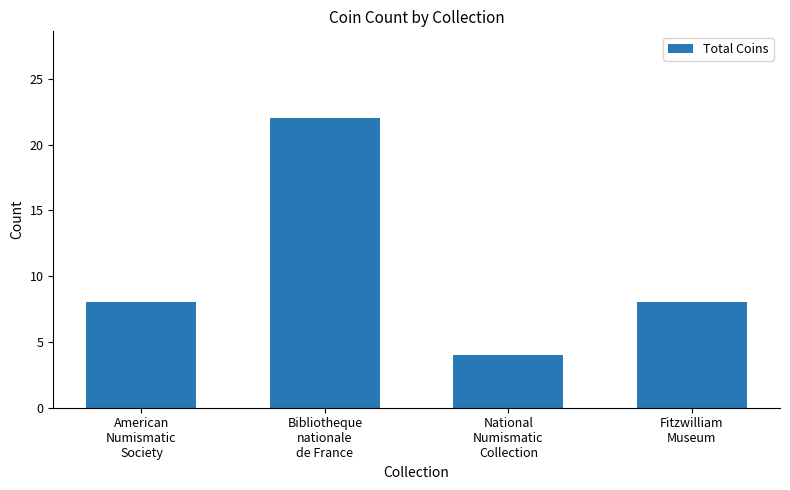

What is the sum of the values at National
Numismatic
Collection and Bibliotheque
nationale
de France?

26